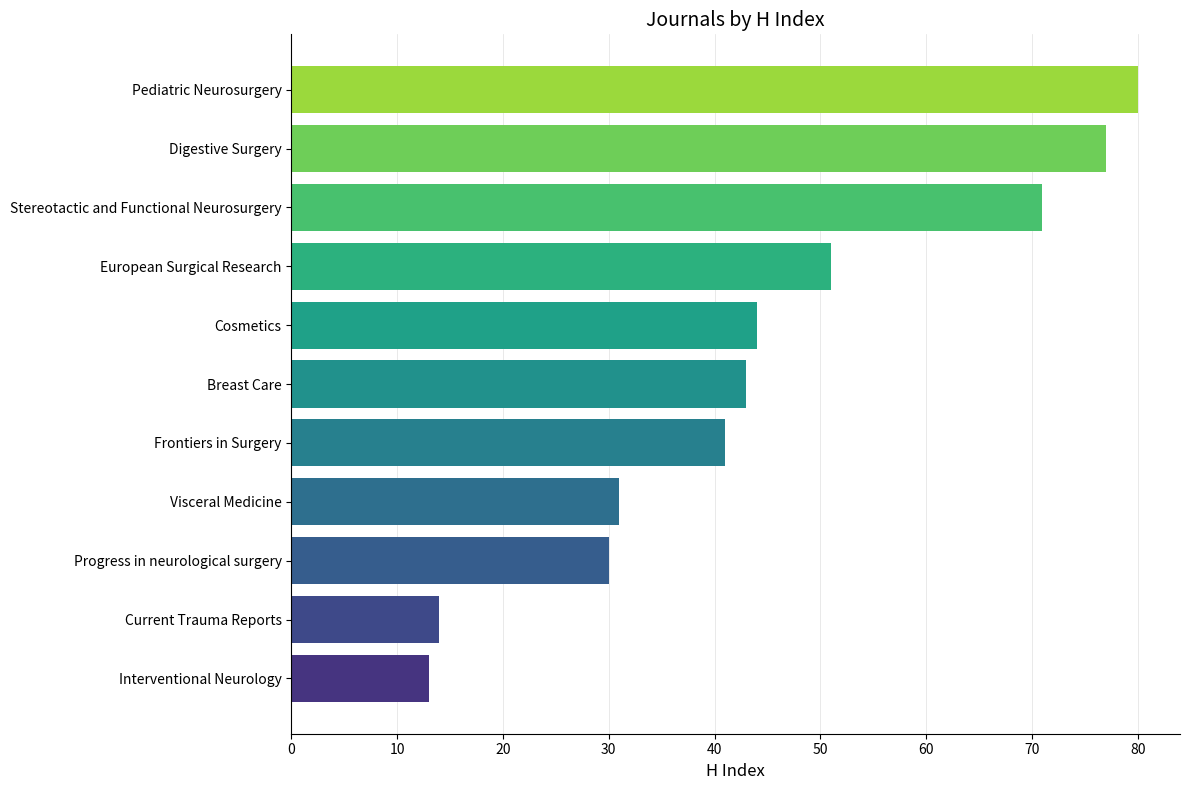

Rank the categories by value from lowest to highest.

Interventional Neurology, Current Trauma Reports, Progress in neurological surgery, Visceral Medicine, Frontiers in Surgery, Breast Care, Cosmetics, European Surgical Research, Stereotactic and Functional Neurosurgery, Digestive Surgery, Pediatric Neurosurgery